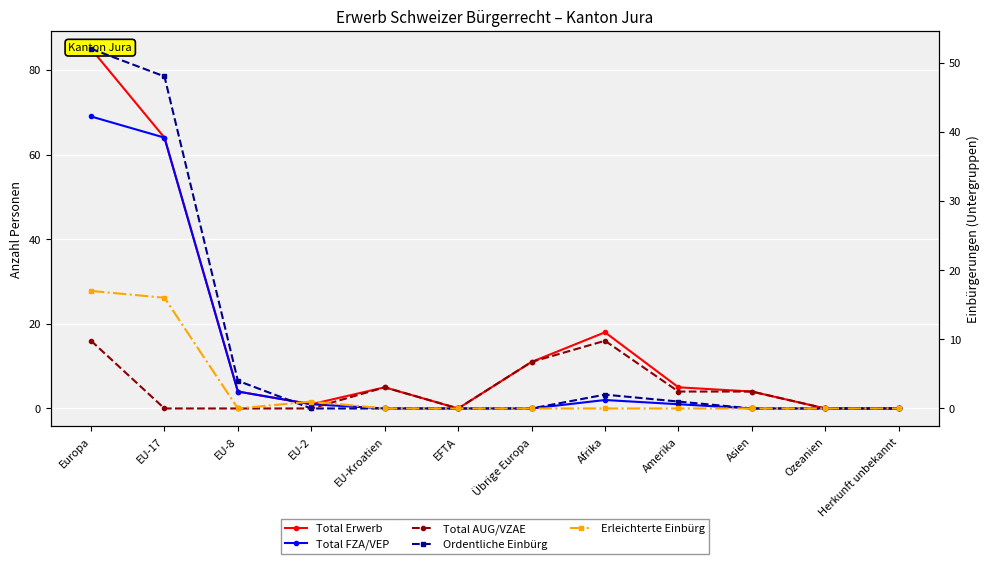

Is the value of Total AUG/VZAE at Herkunft unbekannt greater than the value of Total Erwerb at Ozeanien?

No